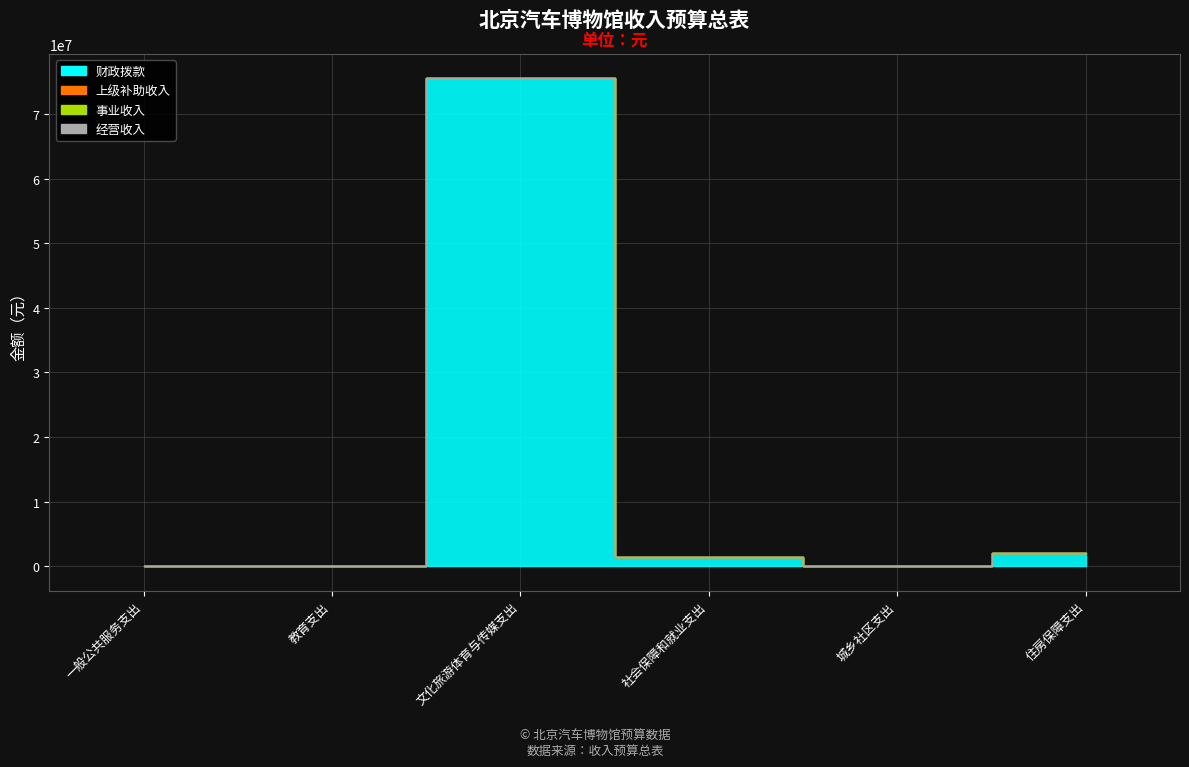

Reading left to right, transcribe all the data shown in this chart.

财政拨款: 12300.0	26000.0	75518848.0	1501248.0	100000.0	2061129.0
上级补助收入: 0.0	0.0	0.0	0.0	0.0	0.0
事业收入: 0.0	0.0	0.0	0.0	0.0	0.0
经营收入: 0.0	0.0	0.0	0.0	0.0	0.0